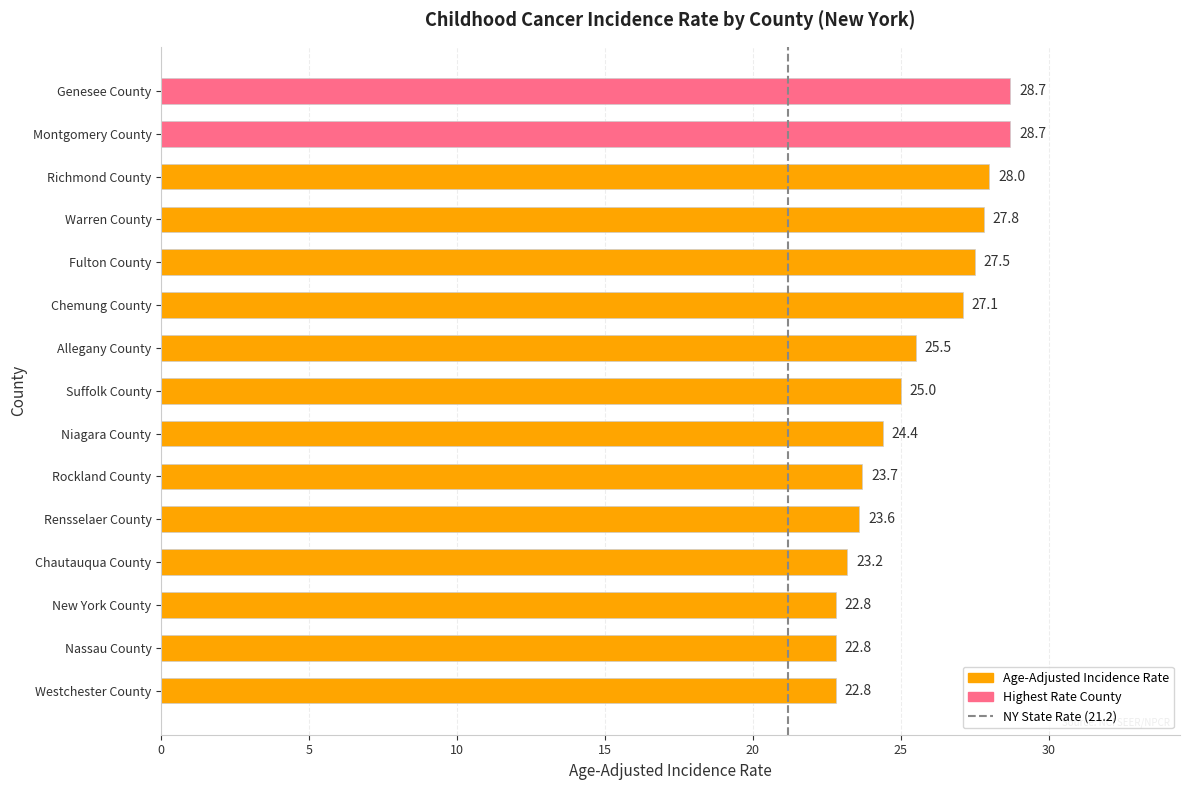

What value does the data have at Nassau County?

22.8